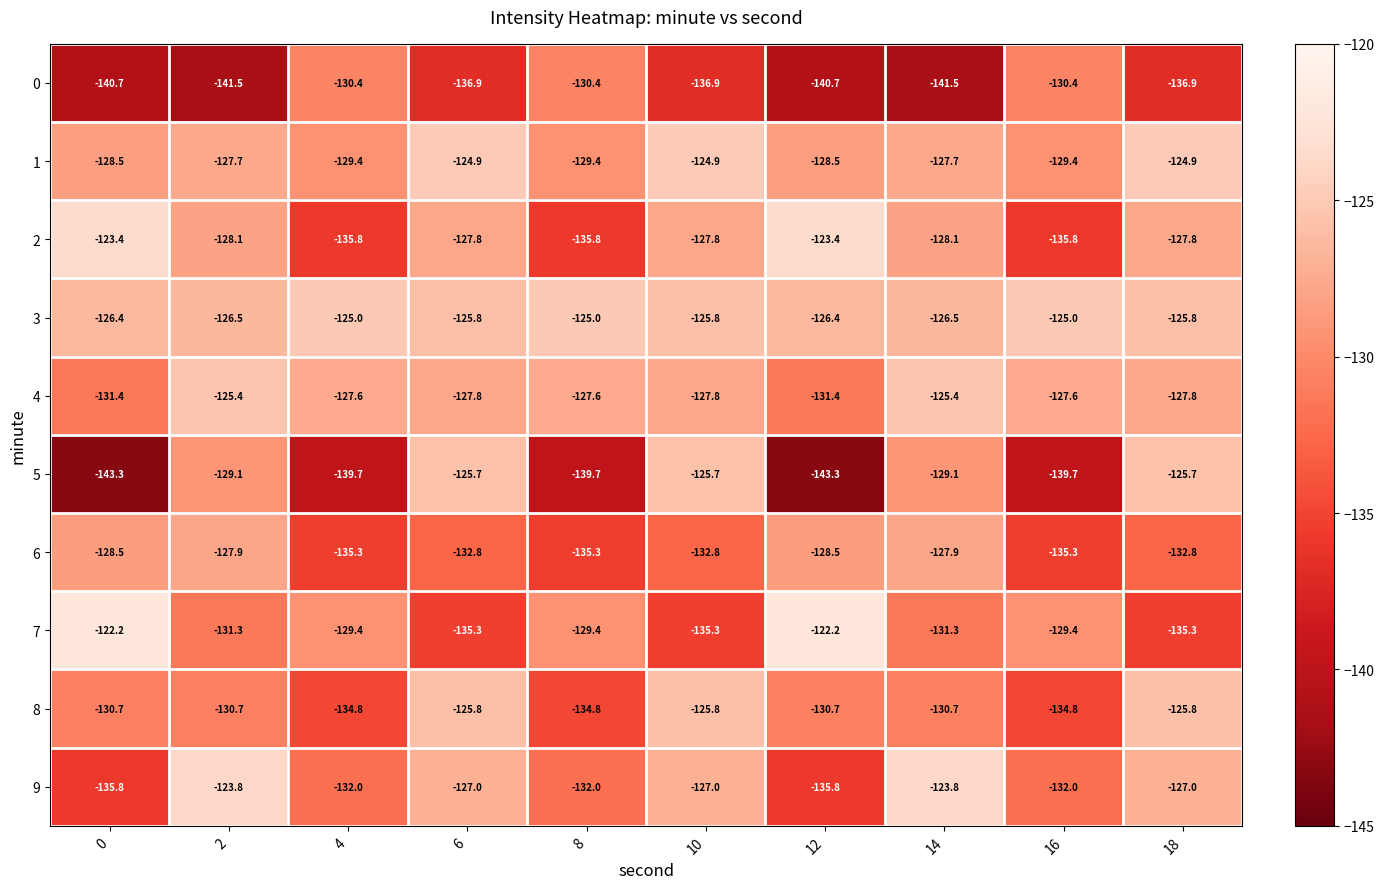

What is the sum of the 1 values at 12 and 18?

-253.4